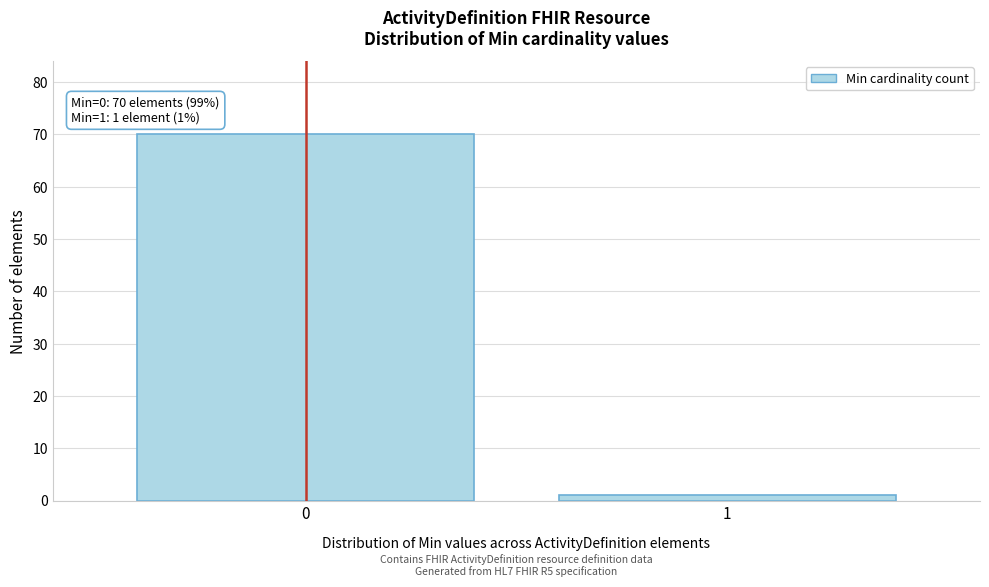

Reading left to right, list all the values displayed in this chart.

70	1